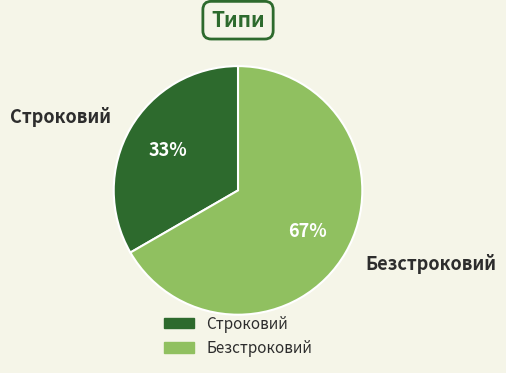

What is the ratio of the value at Безстроковий to the value at Строковий?

2.0